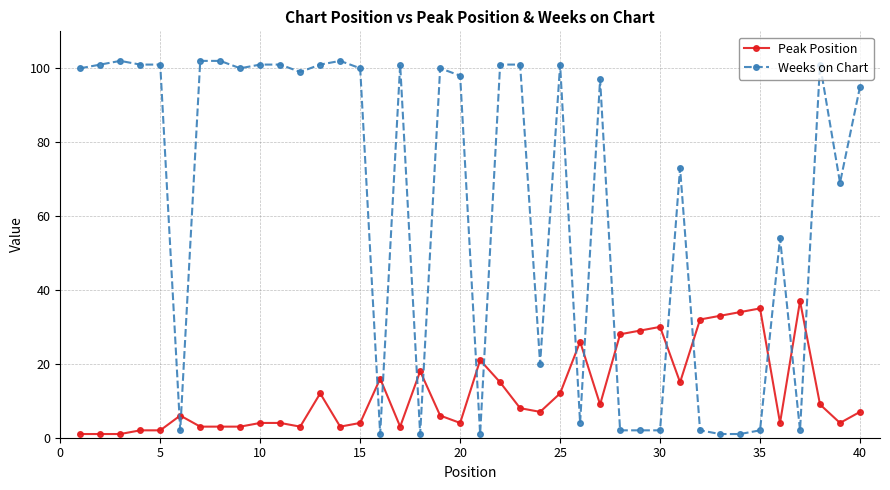

At how many categories does at least one series exceed 76?

23